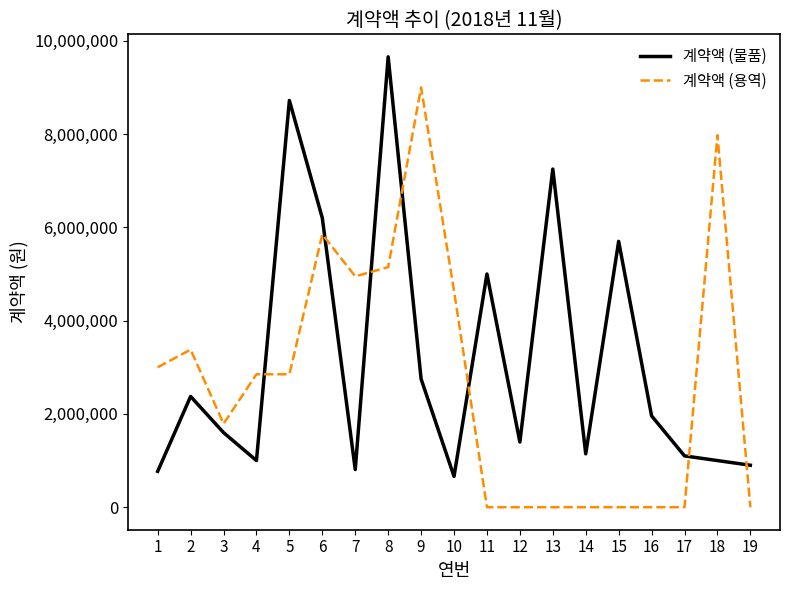

Rank the series at 15 from lowest to highest value.

계약액 (용역), 계약액 (물품)